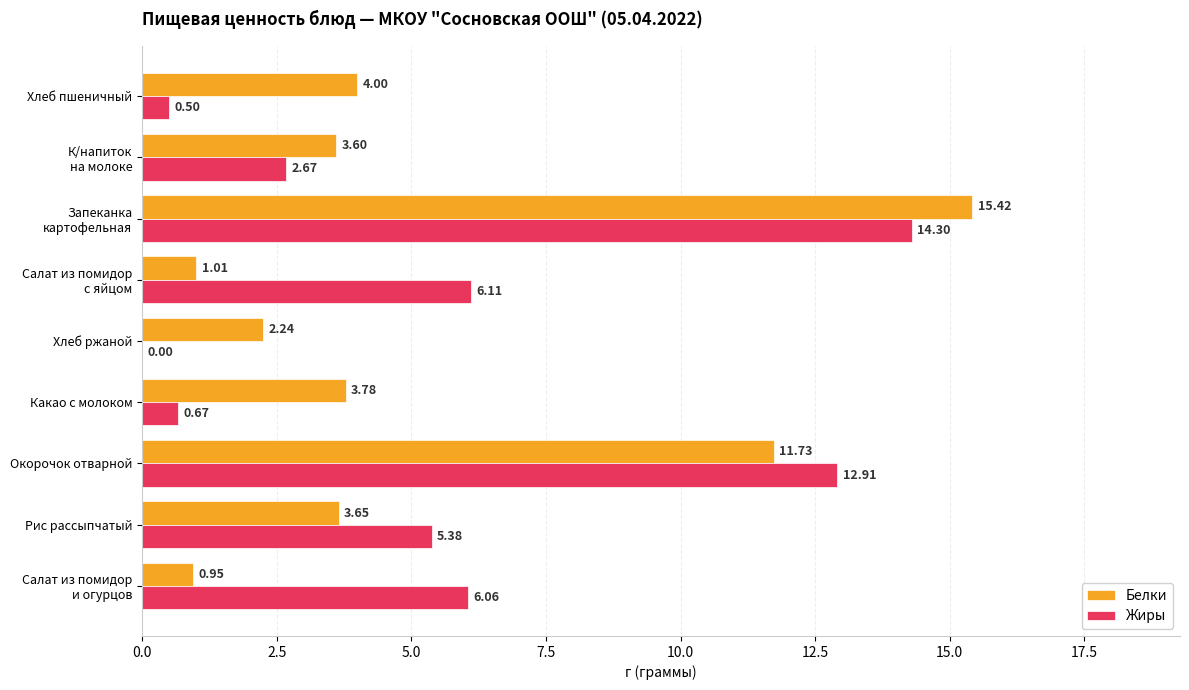

Which series has the largest total across all categories?

Жиры